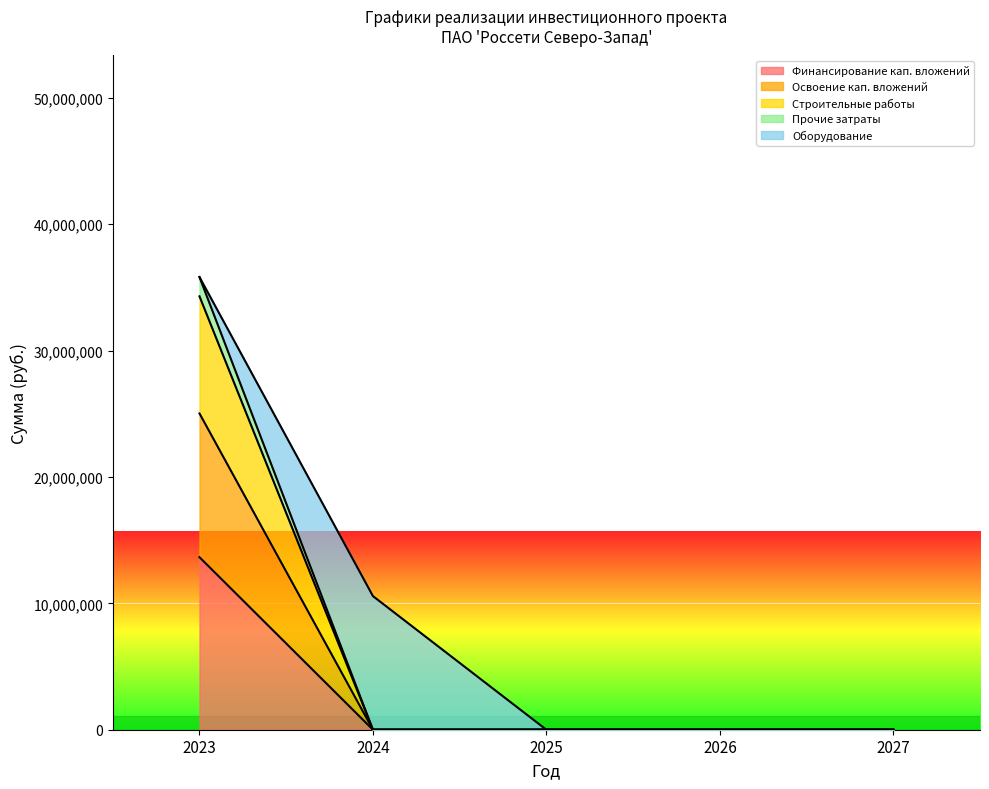

At which category is the sum across all series the highest?

2023